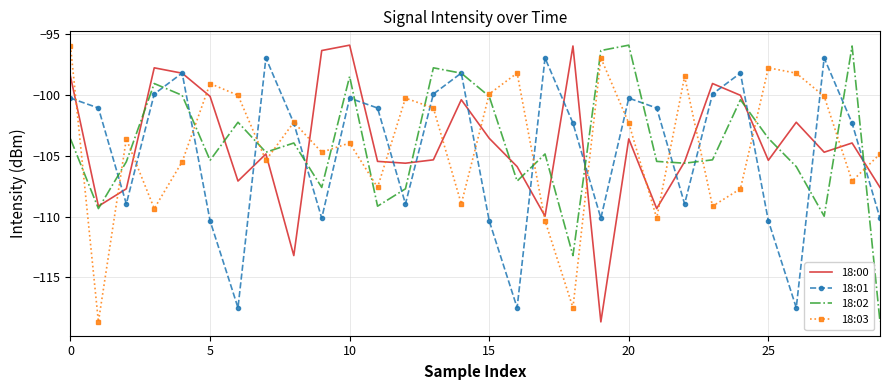

What is the maximum value for 18:02?

-95.9